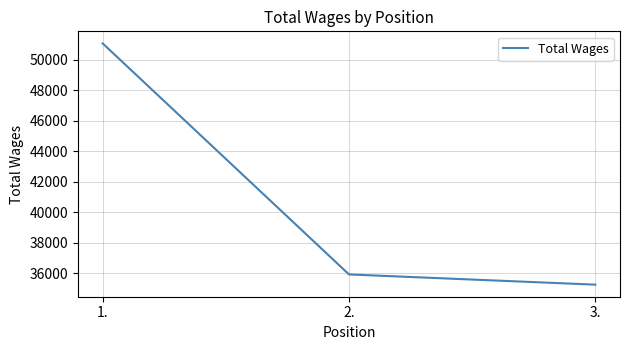

True or false: the data shows 59563 at 3..

False